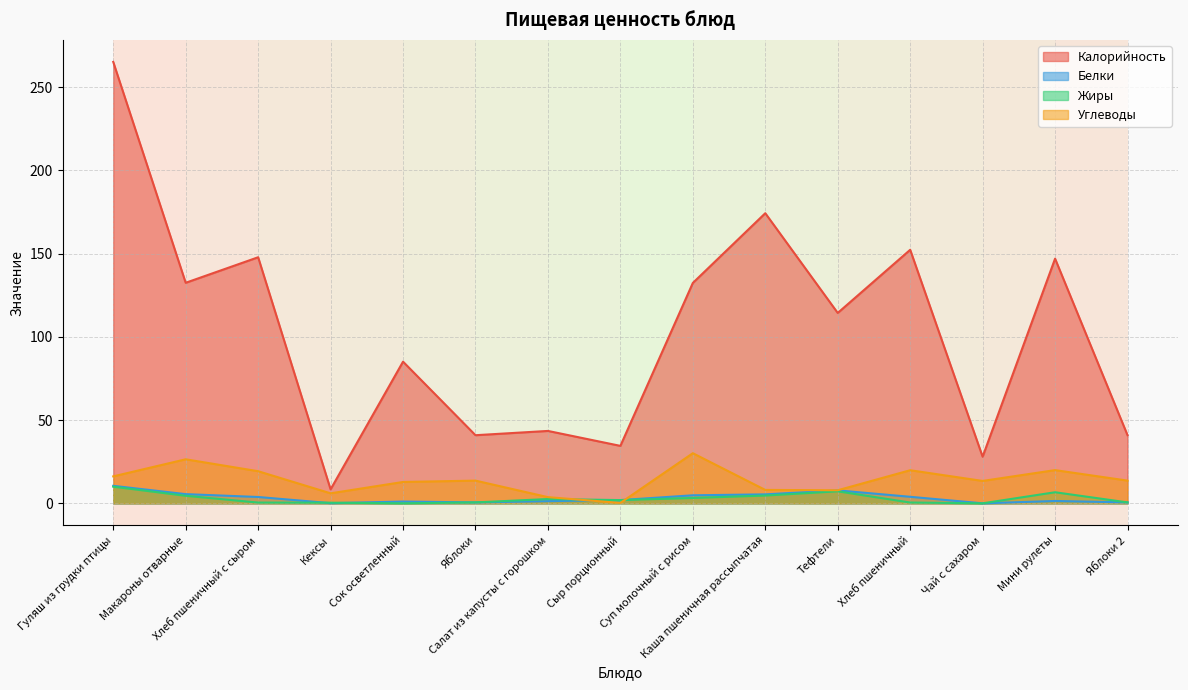

How many values in Жиры are above zero?

13